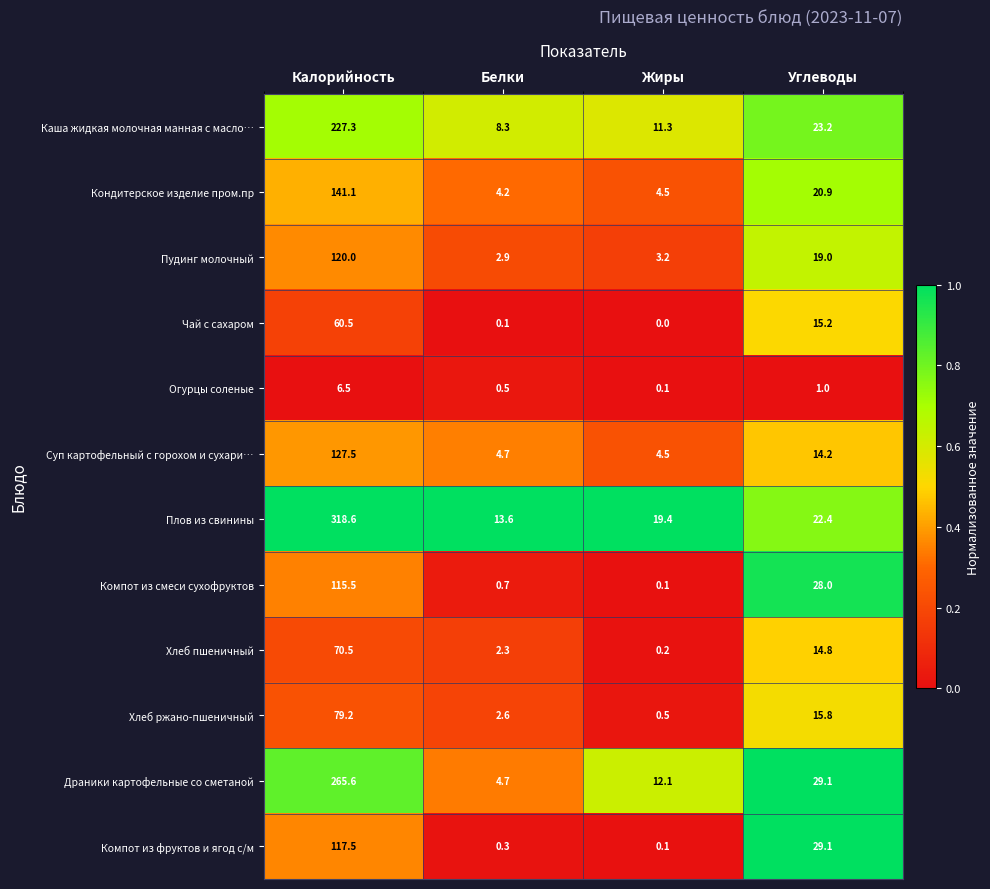

The value of Кондитерское изделие пром.пр at Жиры is 4.5. True or false?

True